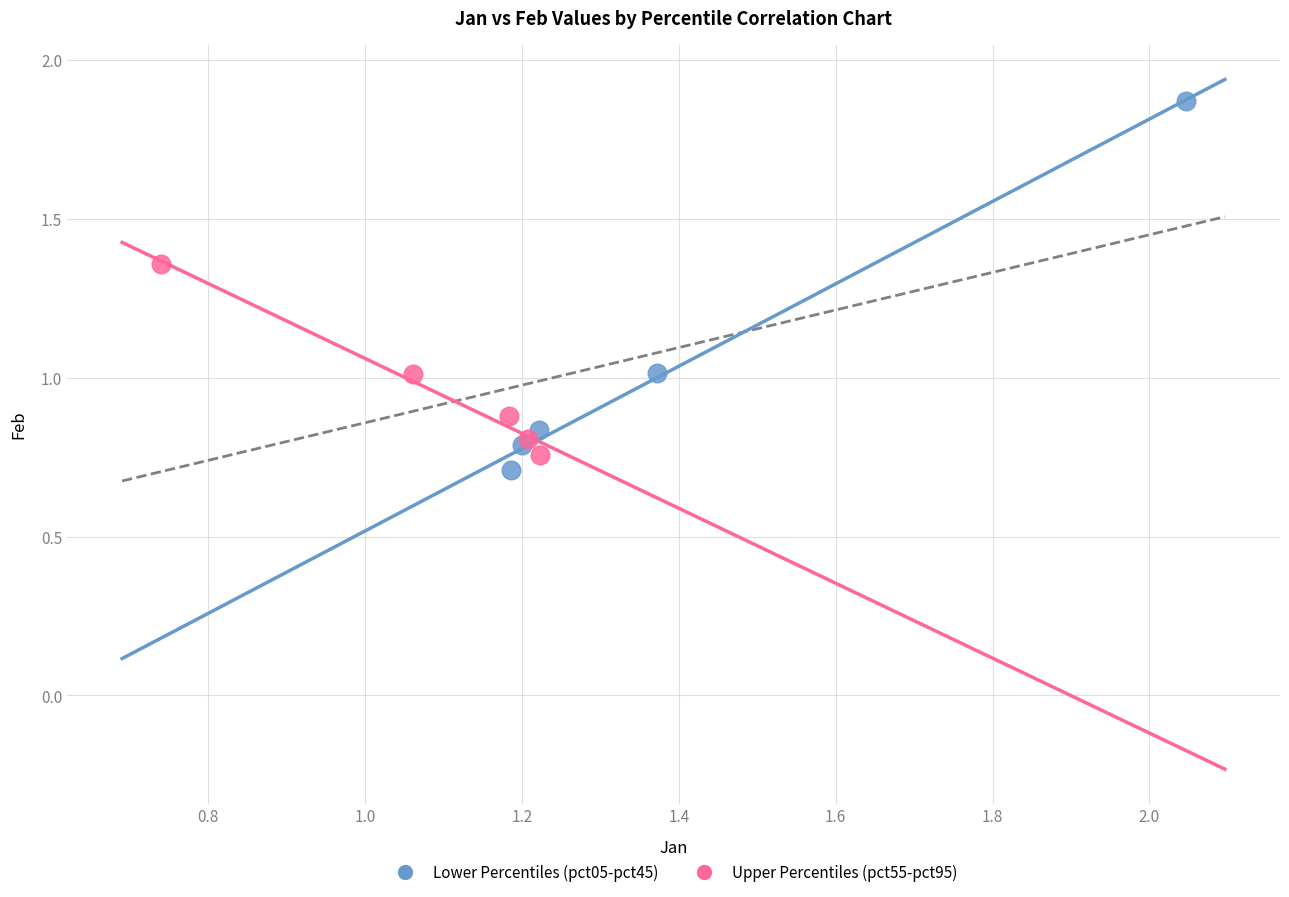

Which series has the widest spread of Y values?

Lower Percentiles (pct05-pct45)